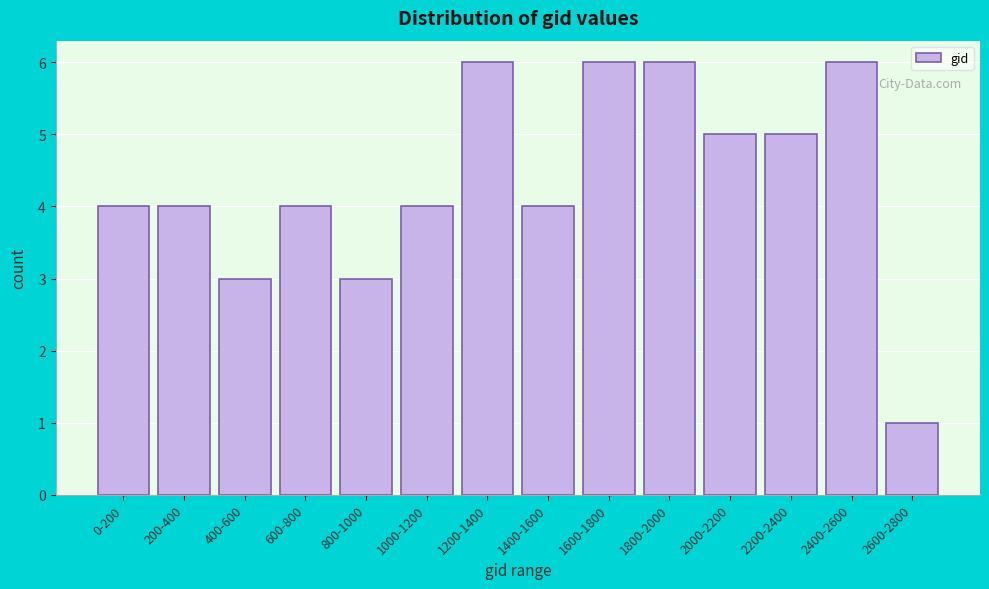

Reading left to right, what are all the values shown in this chart?

4	4	3	4	3	4	6	4	6	6	5	5	6	1